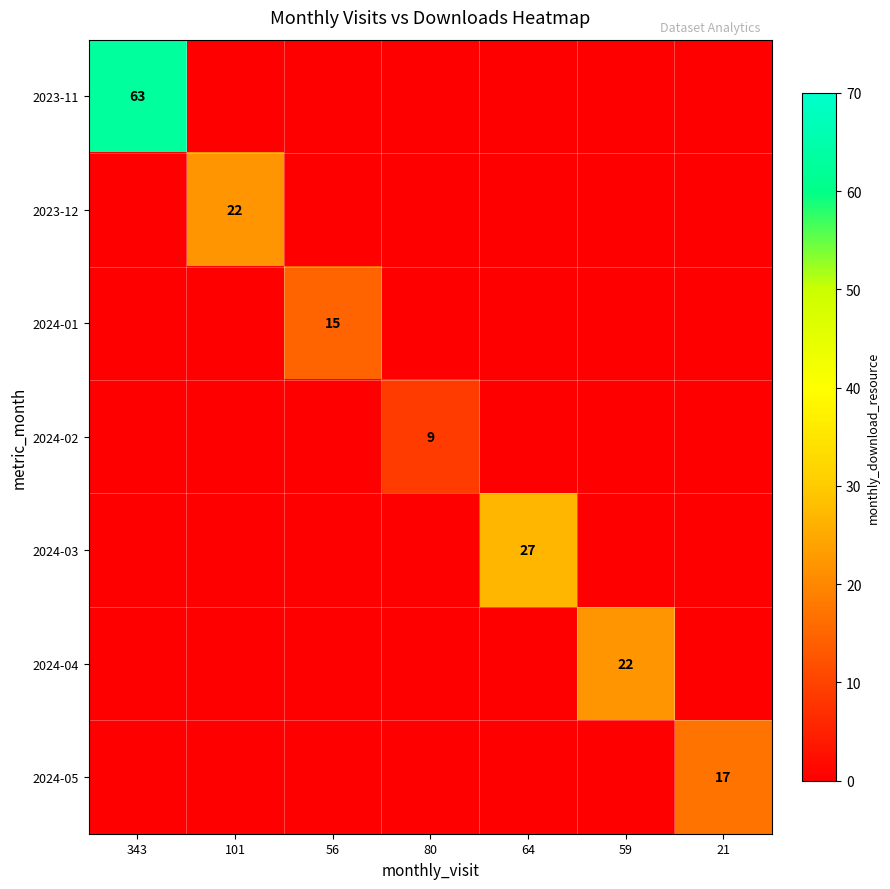

At which category is the sum across all series the highest?

343